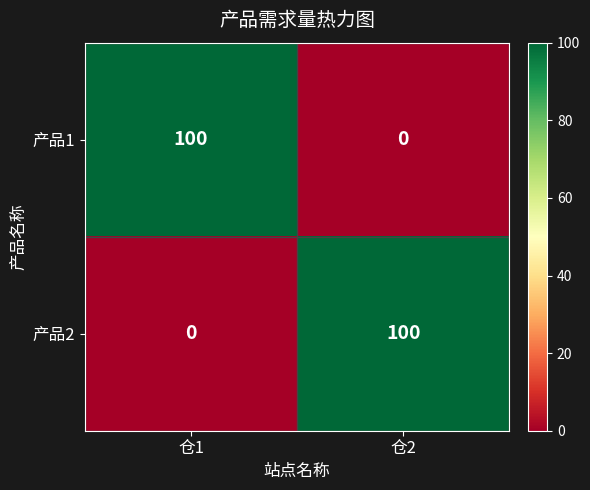

True or false: 产品1 has a value of 0 at 仓2.

True